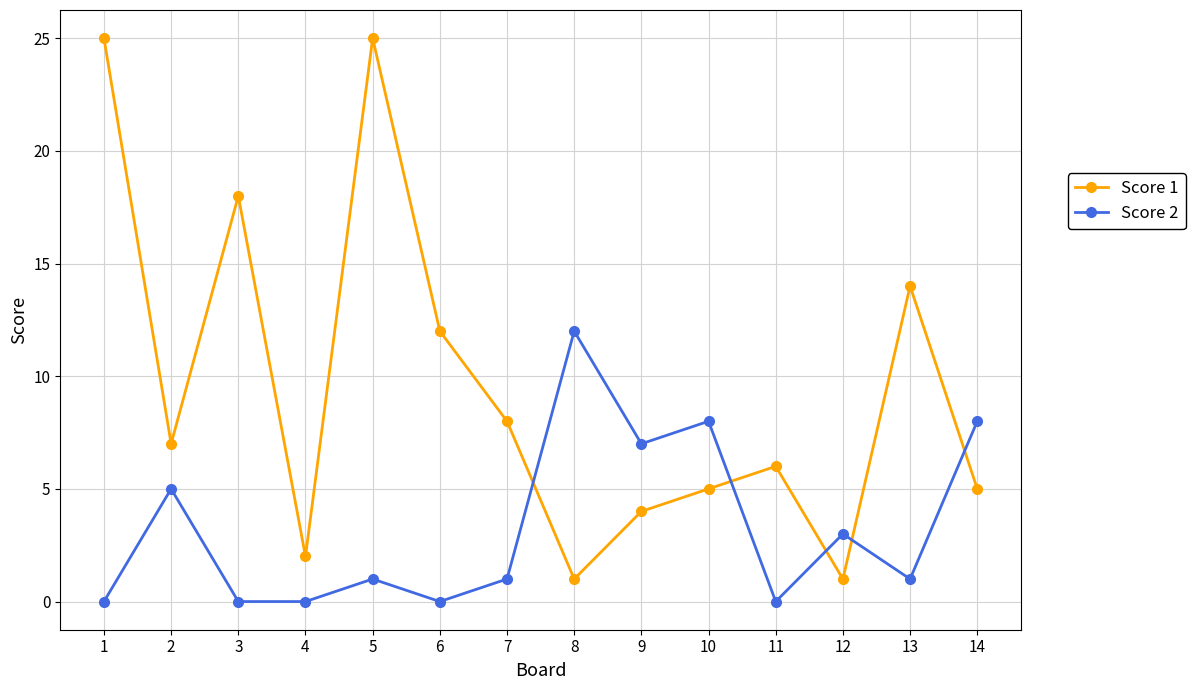

The value of Score 1 at 8 is 0. True or false?

False